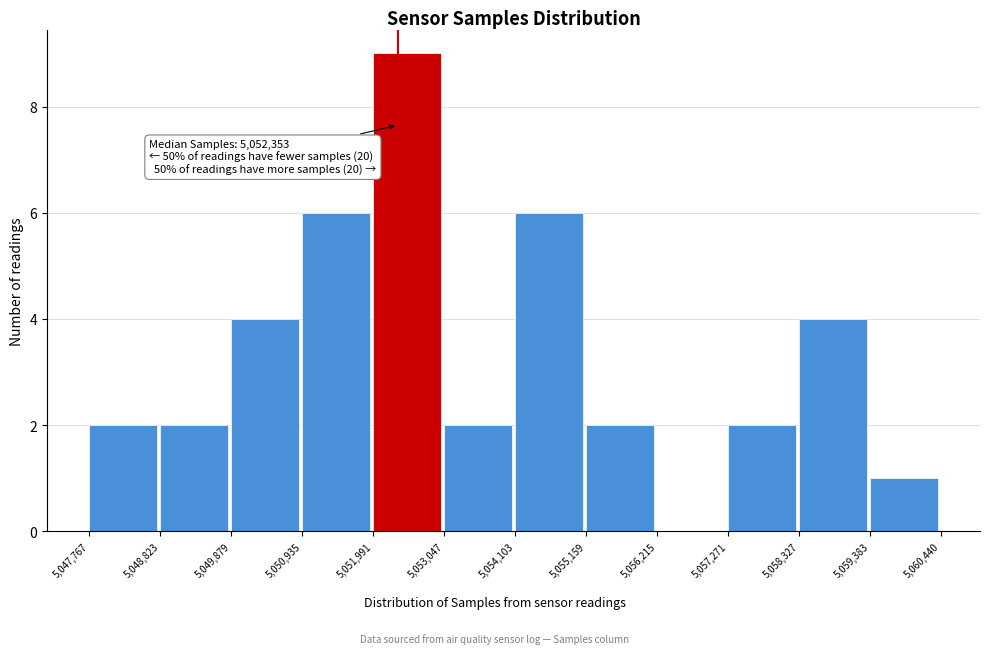

Which range on the x-axis has the tallest bar?

5,051,991 to 5,053,047